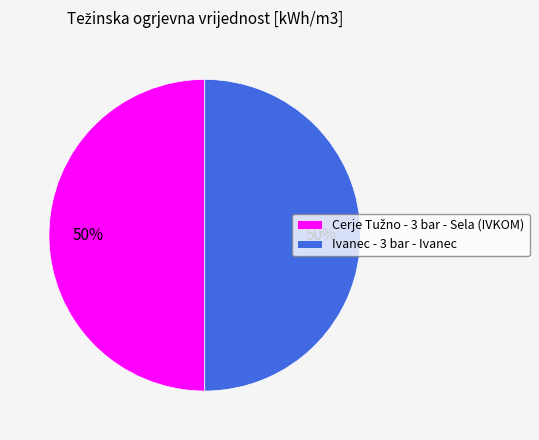

True or false: Ivanec - 3 bar - Ivanec accounts for 43% of the total.

False